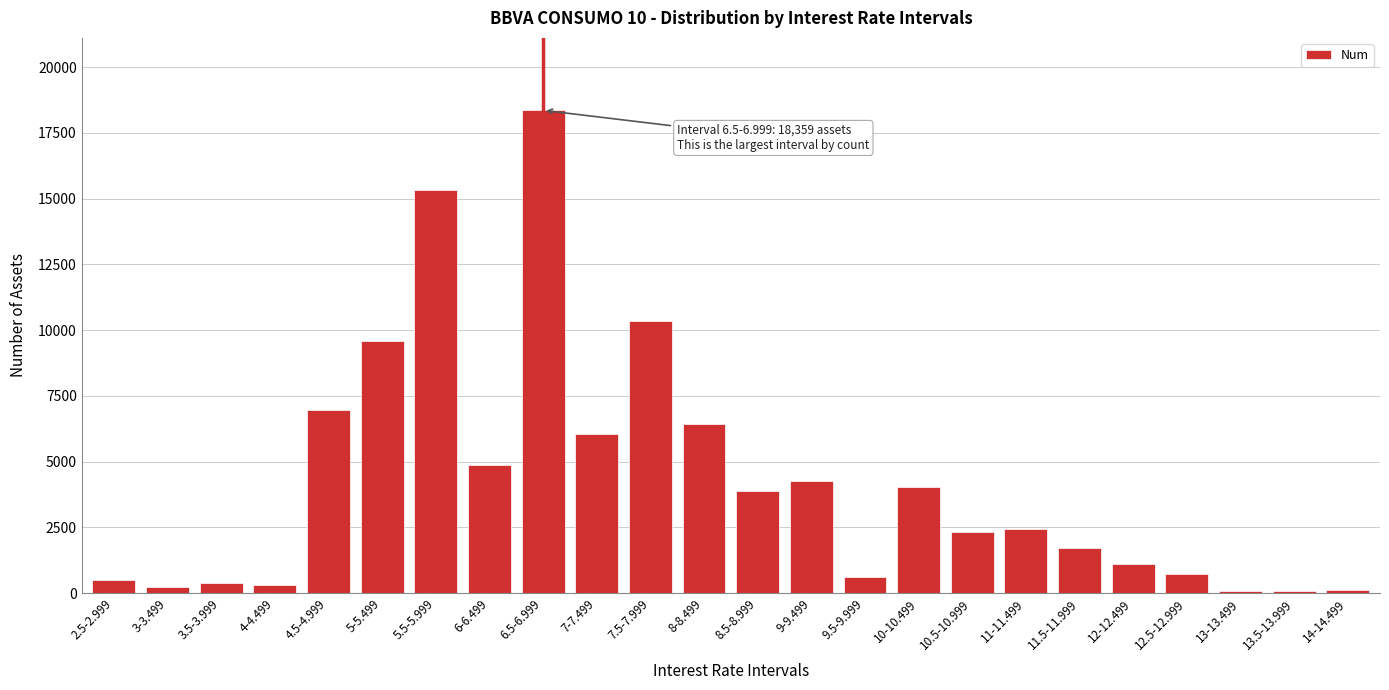

What is the ratio of the value at 8.5-8.999 to the value at 6-6.499?

0.8